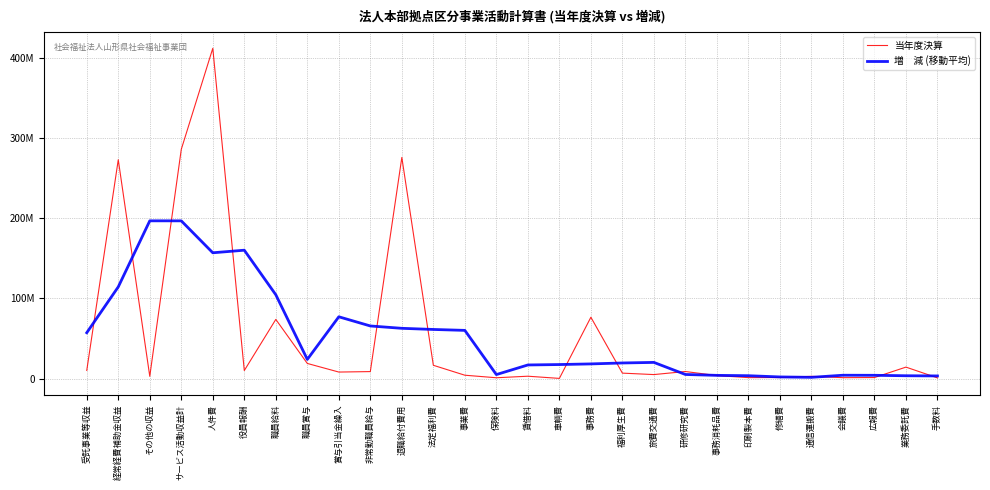

What is the difference between the 当年度決算 values at 会議費 and 人件費?

410367832.0